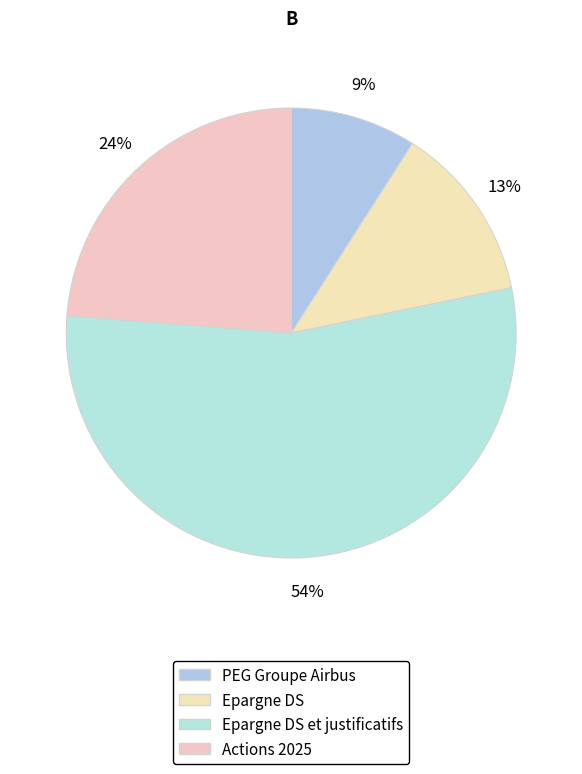

How many segments does this pie chart have?

4